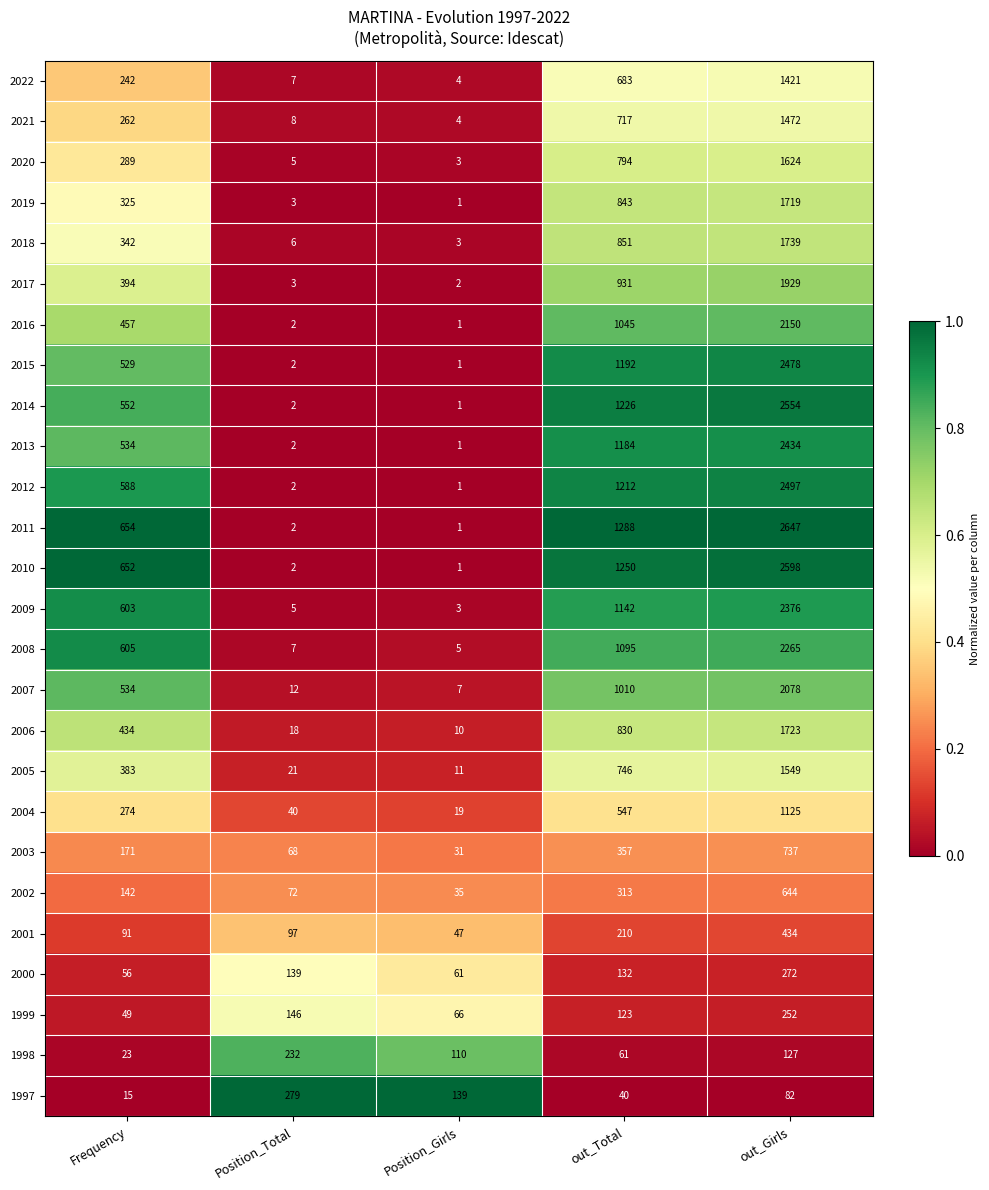

How many data points does each series have?

5